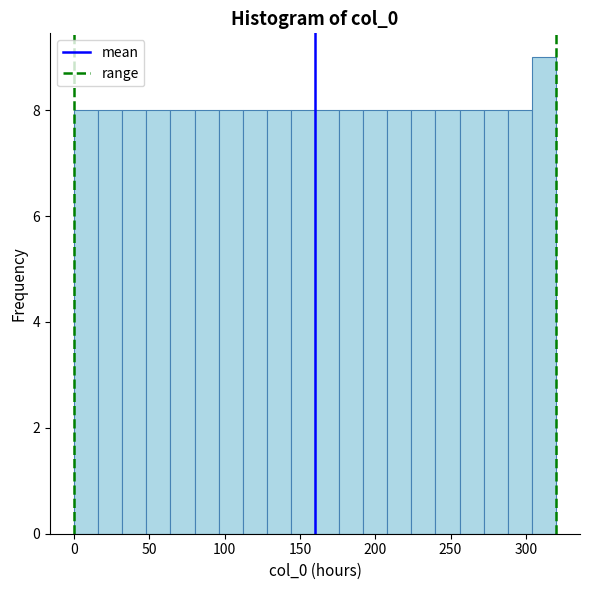

Around what value on the x-axis is the tallest bar? Give the approximate position of its centre, as read against the axis.

310